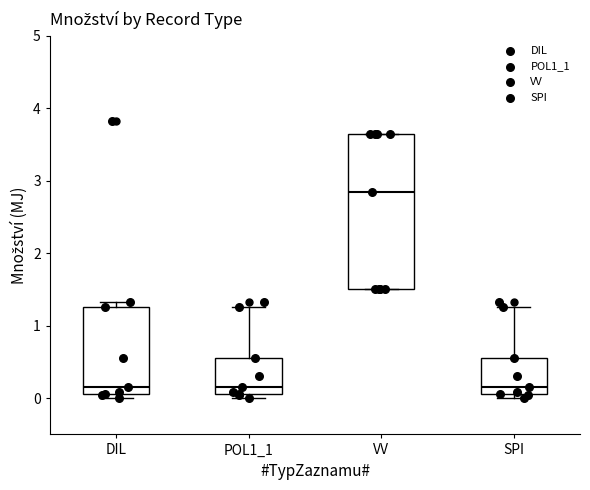

Where does the upper whisker of the box for POL1_1 end on the y-axis? The values are not printed on the chart, so give them approximately, as read against the axis.

1.3